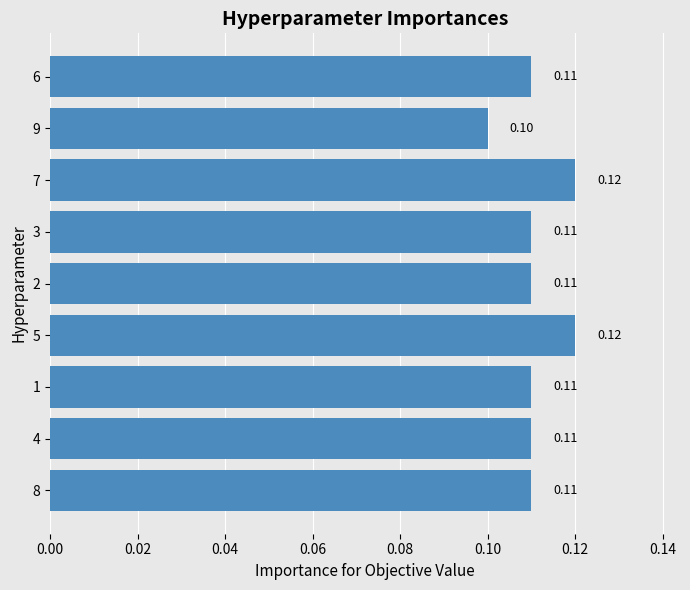

Which has a higher value, 7 or 1?

7